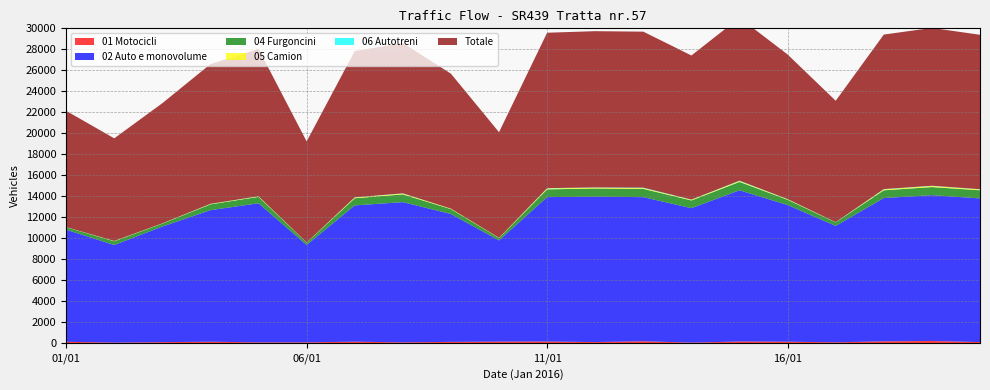

Reading left to right, what are all the values shown in this chart?

01 Motocicli: 01/01=141	02/01=68	03/01=108	04/01=150	05/01=88	06/01=90	07/01=154	08/01=90	09/01=134	10/01=160	11/01=168	12/01=117	13/01=193	14/01=66	15/01=170	16/01=152	17/01=96	18/01=184	19/01=221	20/01=116
02 Auto e monovolume: 01/01=10675	02/01=9295	03/01=11012	04/01=12531	05/01=13248	06/01=9274	07/01=12980	08/01=13356	09/01=12180	10/01=9638	11/01=13756	12/01=13851	13/01=13727	14/01=12805	15/01=14401	16/01=13017	17/01=11086	18/01=13652	19/01=13890	20/01=13683
04 Furgoncini: 01/01=239	02/01=354	03/01=279	04/01=554	05/01=614	06/01=223	07/01=681	08/01=738	09/01=469	10/01=228	11/01=738	12/01=778	13/01=790	14/01=736	15/01=801	16/01=504	17/01=336	18/01=739	19/01=770	20/01=778
05 Camion: 01/01=8	02/01=26	03/01=18	04/01=34	05/01=42	06/01=13	07/01=70	08/01=75	09/01=37	10/01=18	11/01=82	12/01=77	13/01=69	14/01=62	15/01=76	16/01=47	17/01=10	18/01=81	19/01=101	20/01=76
06 Autotreni: 01/01=8	02/01=7	03/01=9	04/01=17	05/01=16	06/01=4	07/01=18	08/01=25	09/01=7	10/01=6	11/01=34	12/01=24	13/01=46	14/01=21	15/01=43	16/01=17	17/01=11	18/01=31	19/01=25	20/01=23
Totale: 01/01=11073	02/01=9772	03/01=11445	04/01=13307	05/01=14031	06/01=9628	07/01=13932	08/01=14319	09/01=12853	10/01=10059	11/01=14803	12/01=14883	13/01=14859	14/01=13724	15/01=15522	16/01=13772	17/01=11562	18/01=14719	19/01=15033	20/01=14709